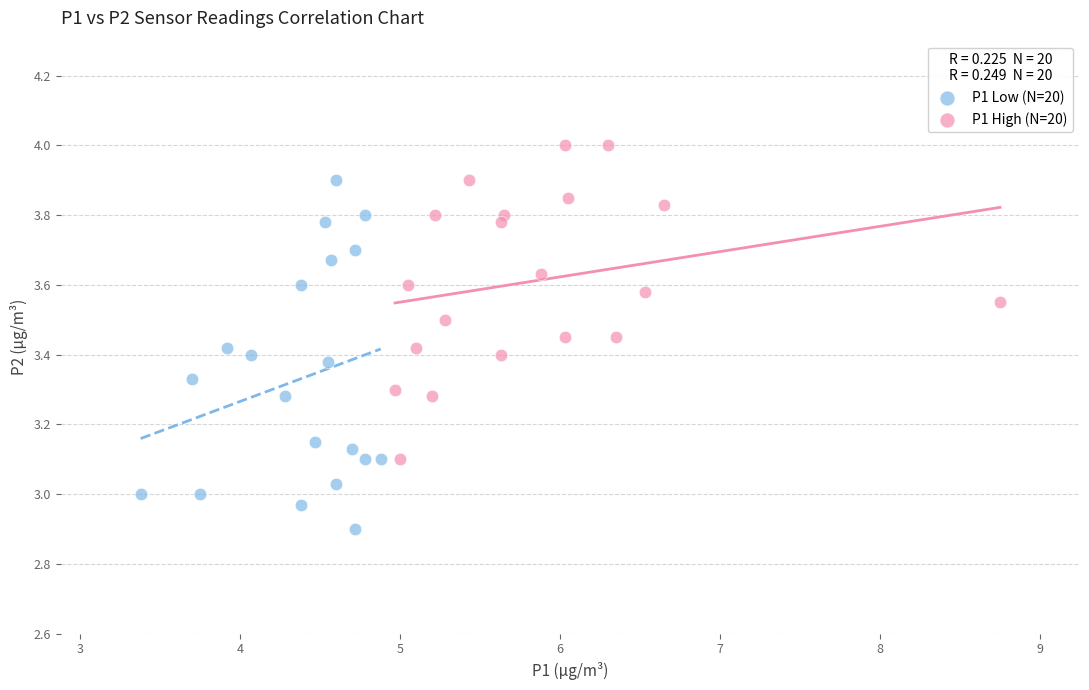

Which series reaches the minimum Y coordinate?

P1 Low (N=20)